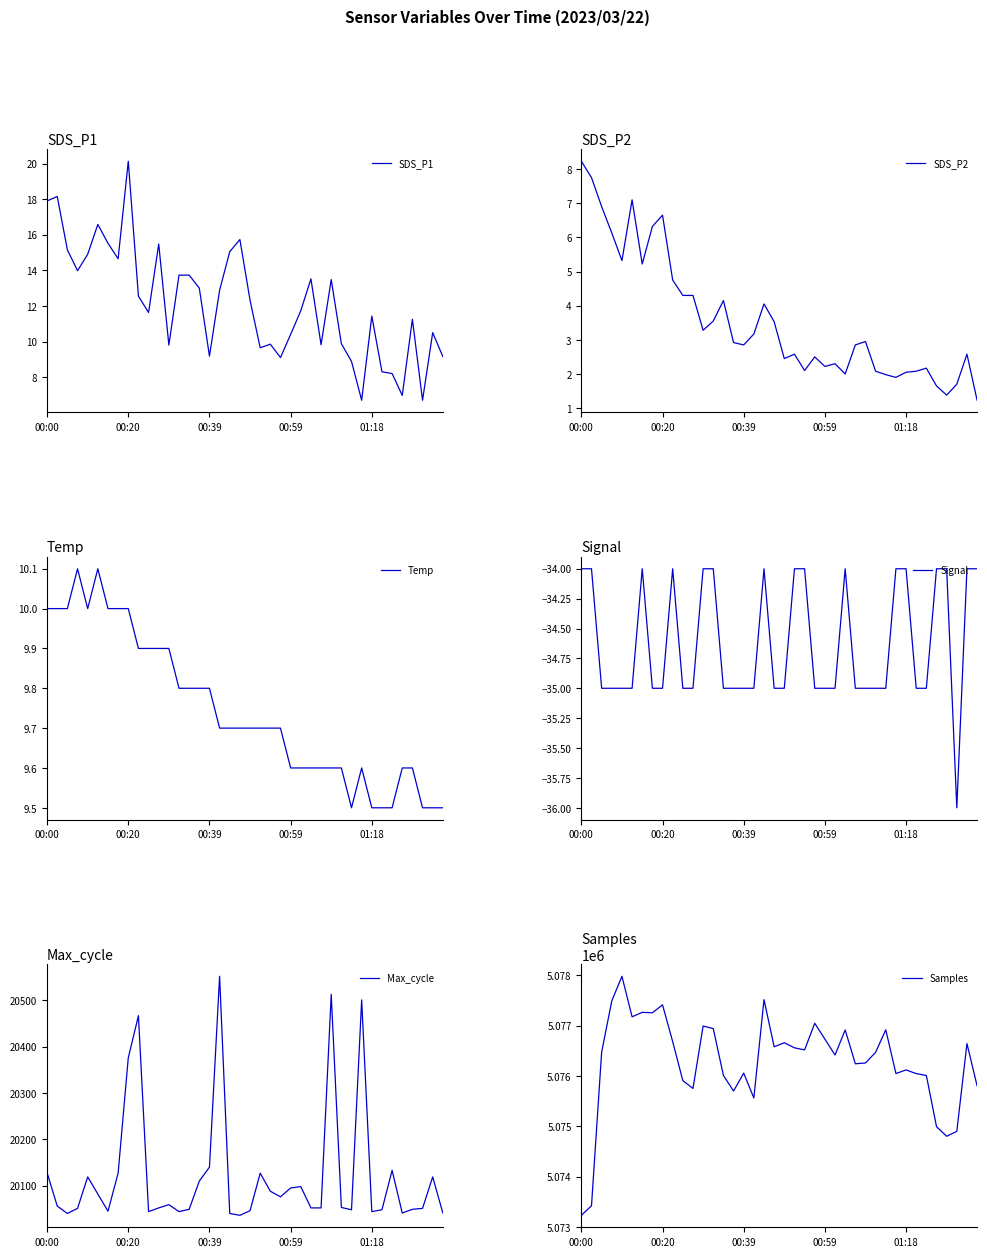

What is the minimum value for Signal?

-36